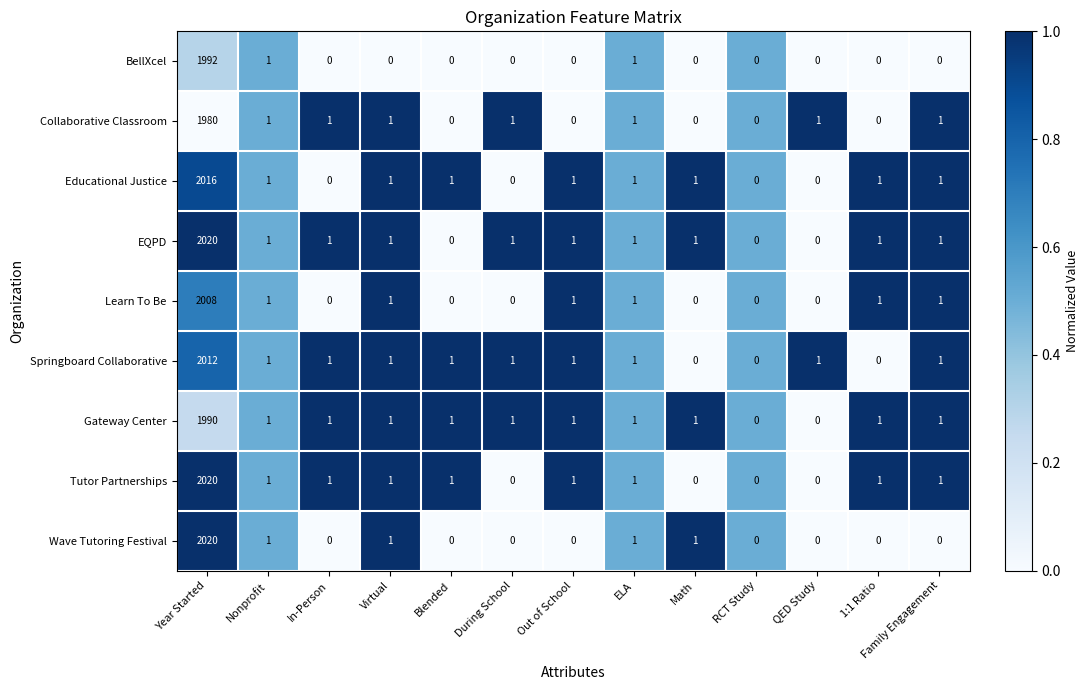

At which label does Collaborative Classroom first exceed 1?

Year Started